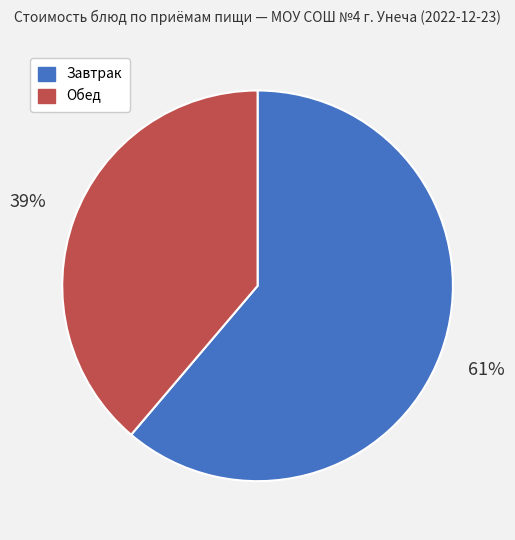

To the nearest percent, what is the average slice percentage?

50%